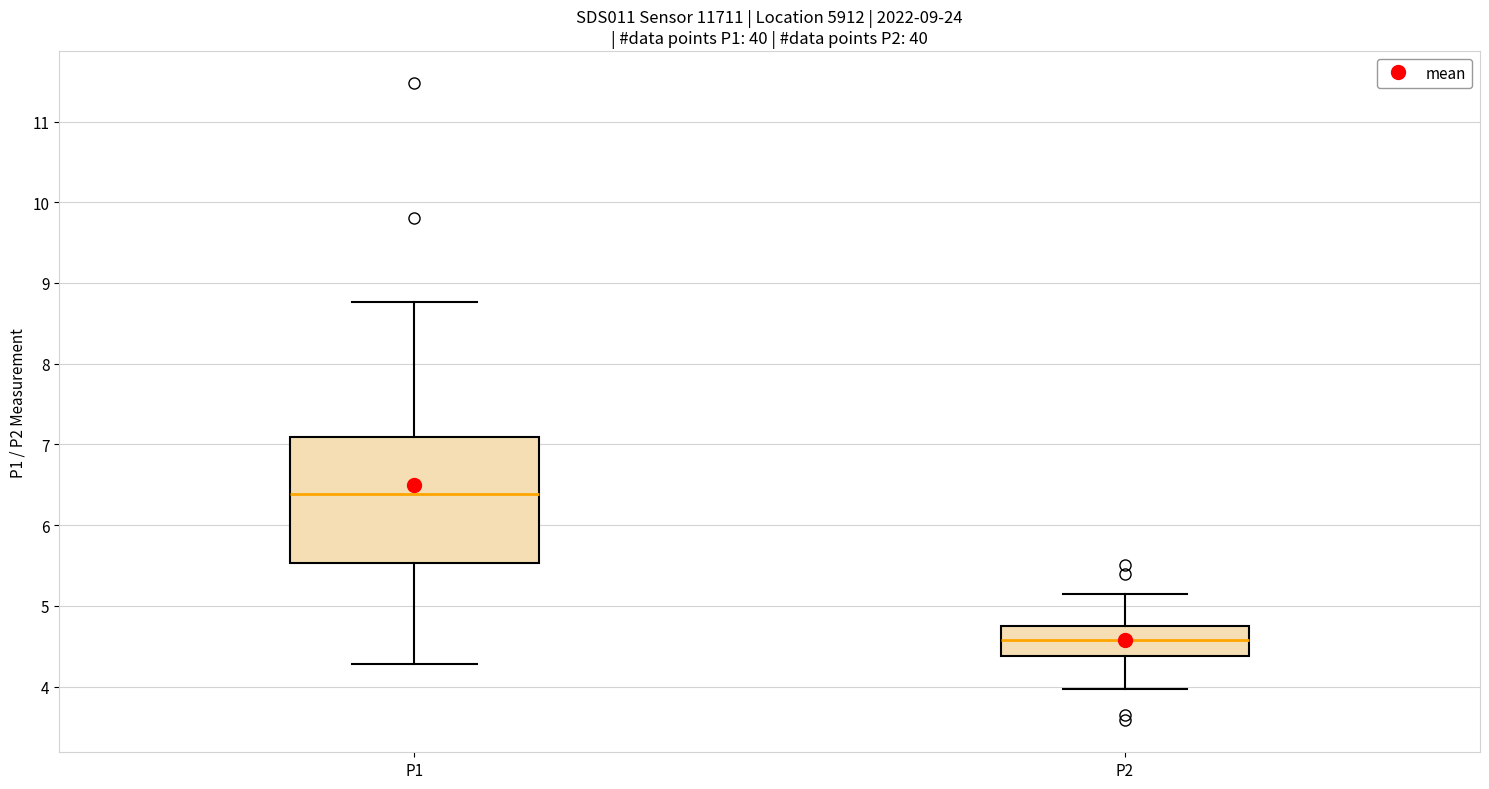

Which box has the lowest median line?

P2